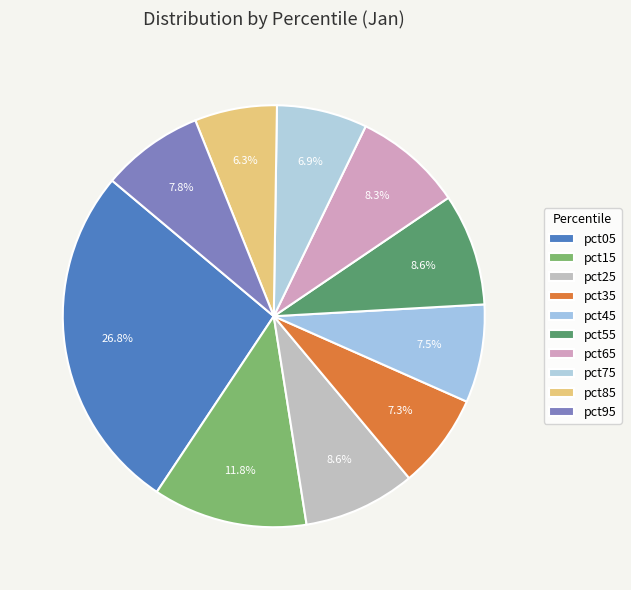

Which slice is the largest?

pct05